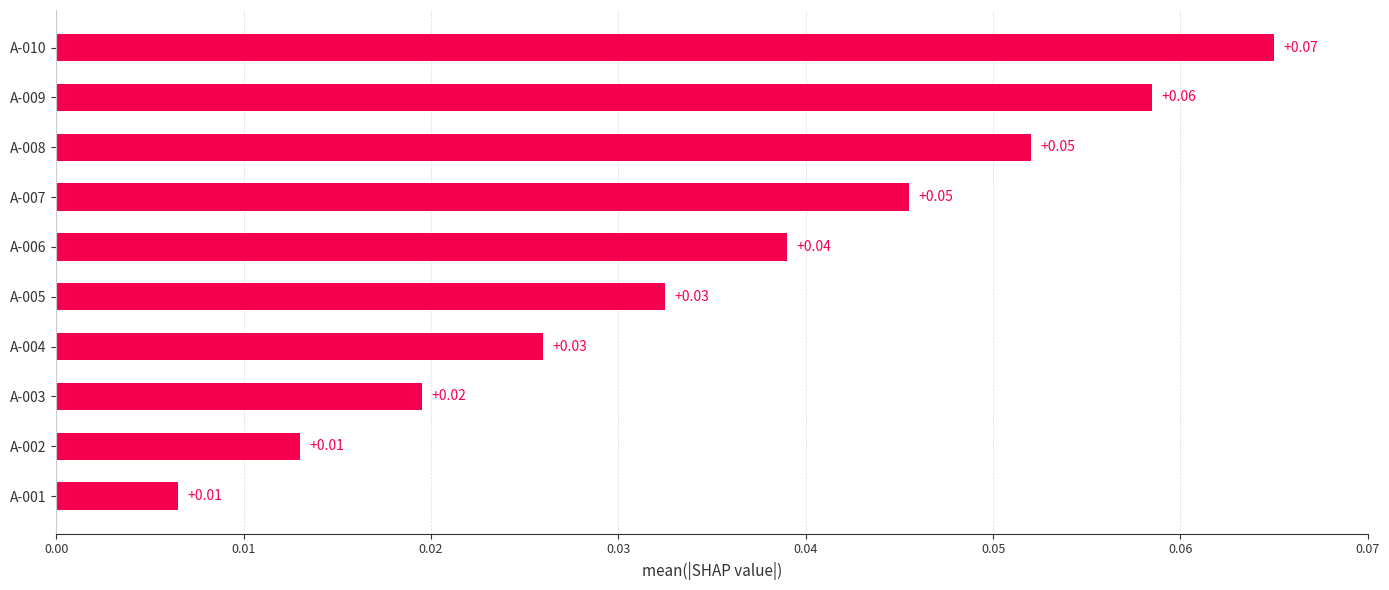

Which has a higher value, A-001 or A-004?

A-004